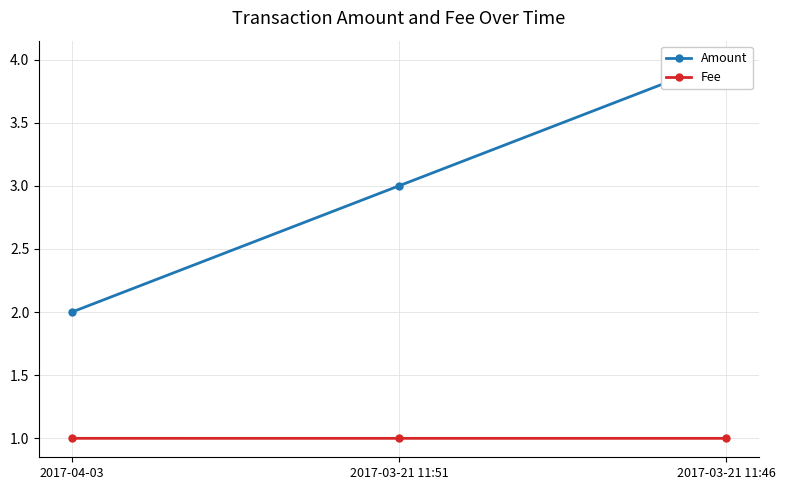

How many lines are shown in the chart?

2